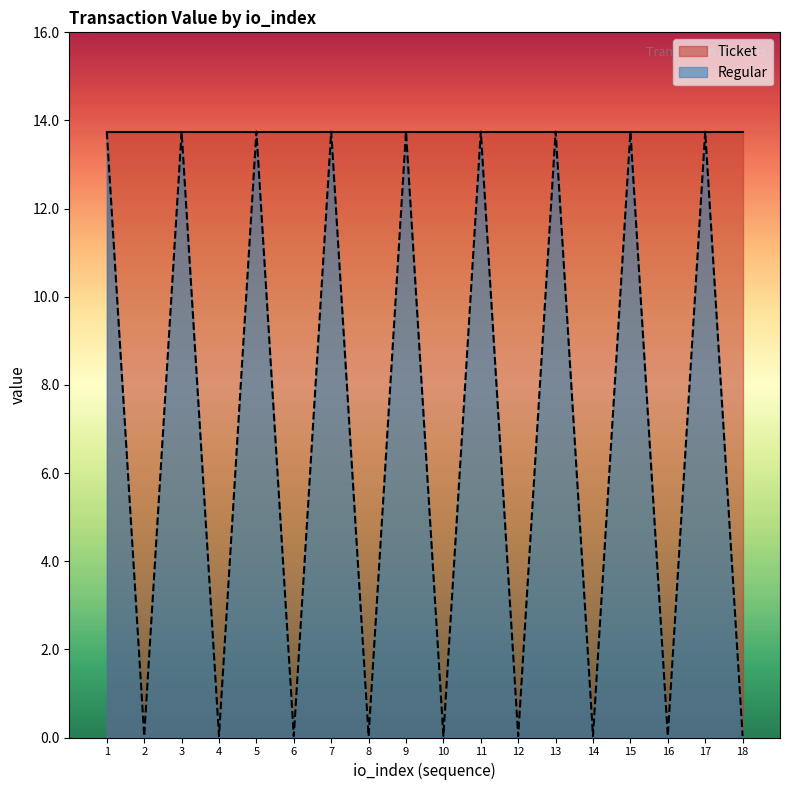

Is it true that the value at 12 is 0.0?

True